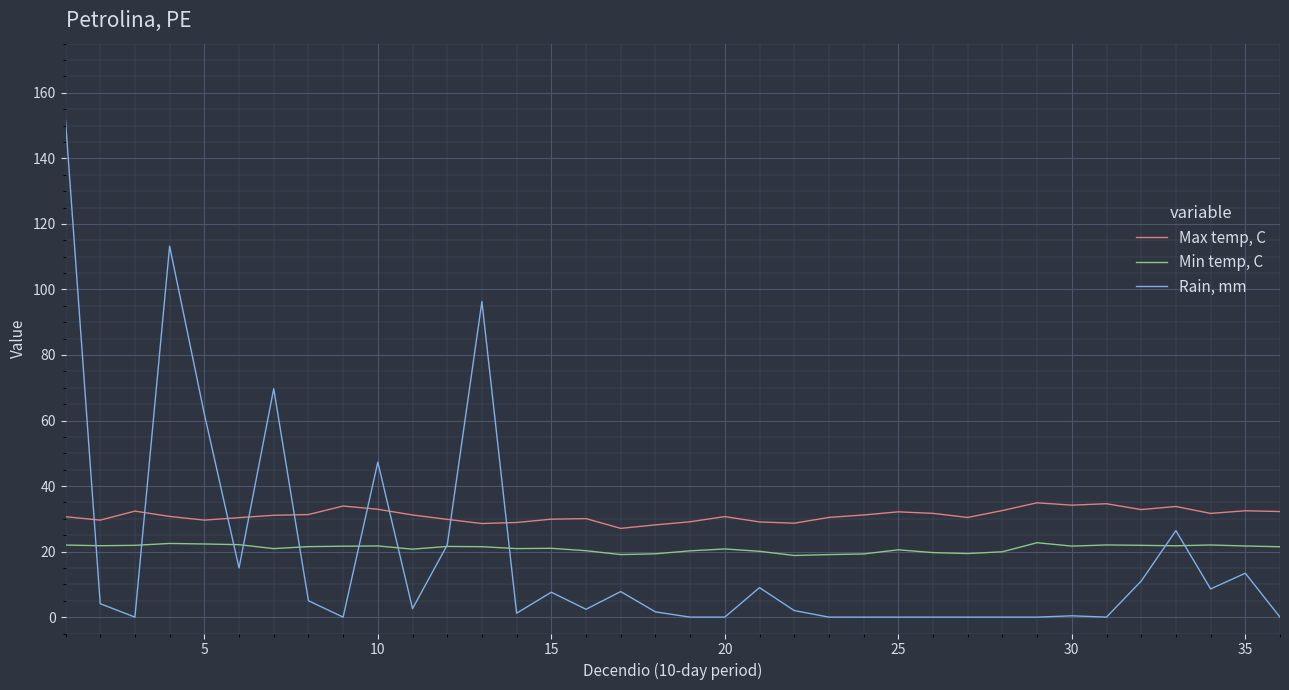

True or false: Max temp, C and Min temp, C intersect in this chart.

False